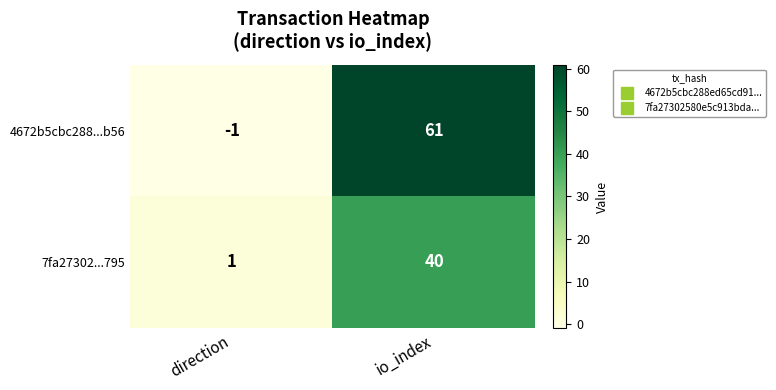

At which category is the sum across all series the highest?

io_index